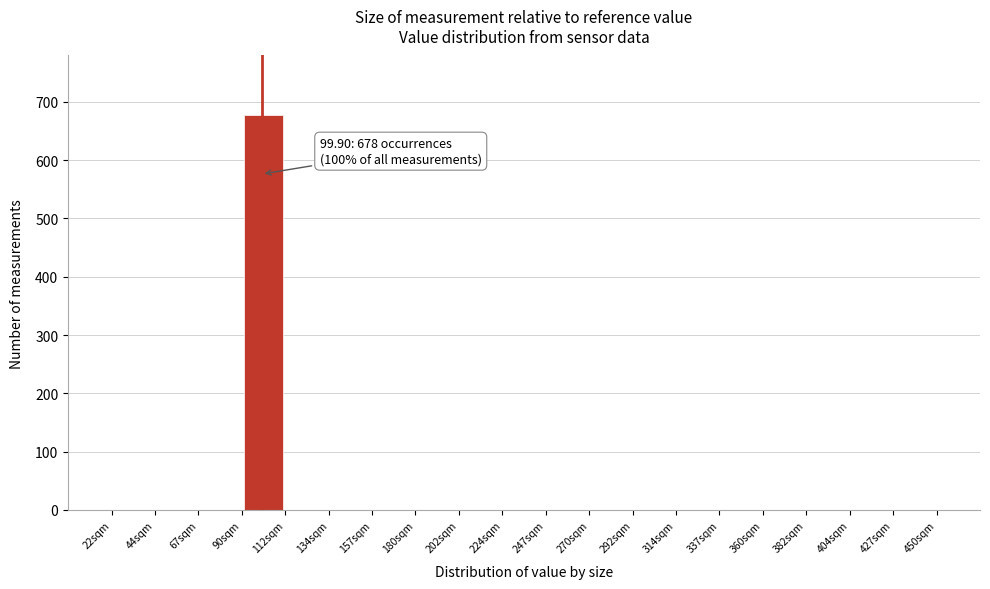

Over which range of the x-axis is the bar tallest?

89.5 to 112.0